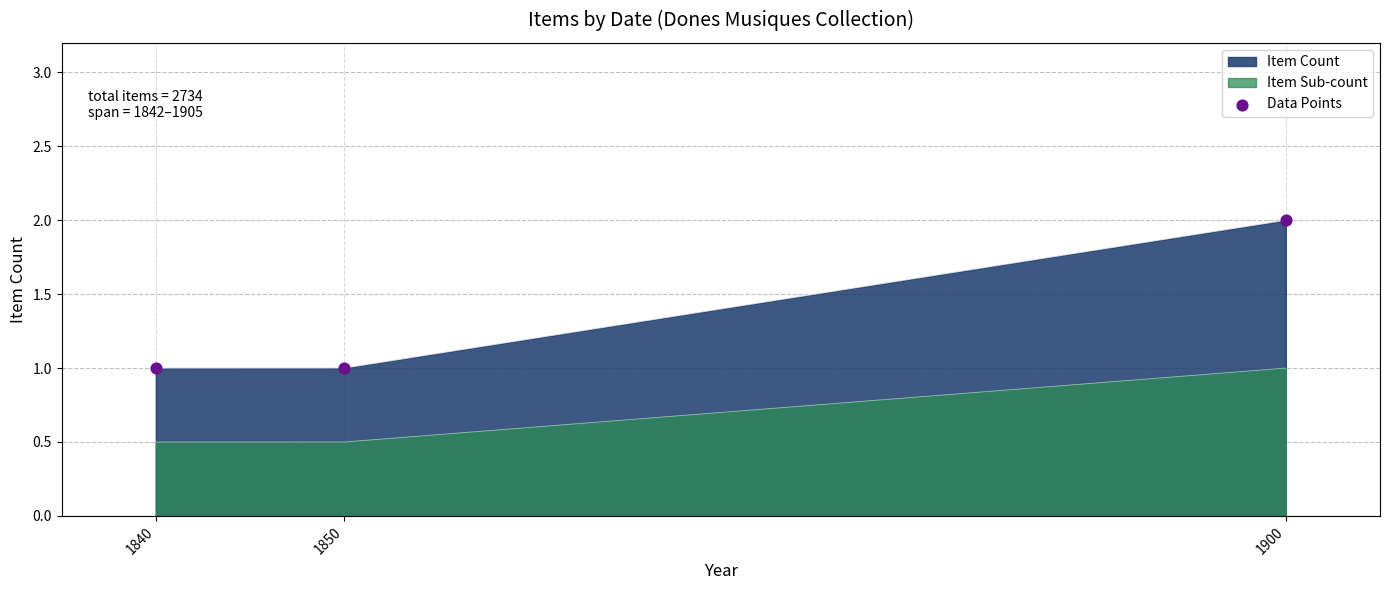

Between 1850 and 1900, which is larger?

1900